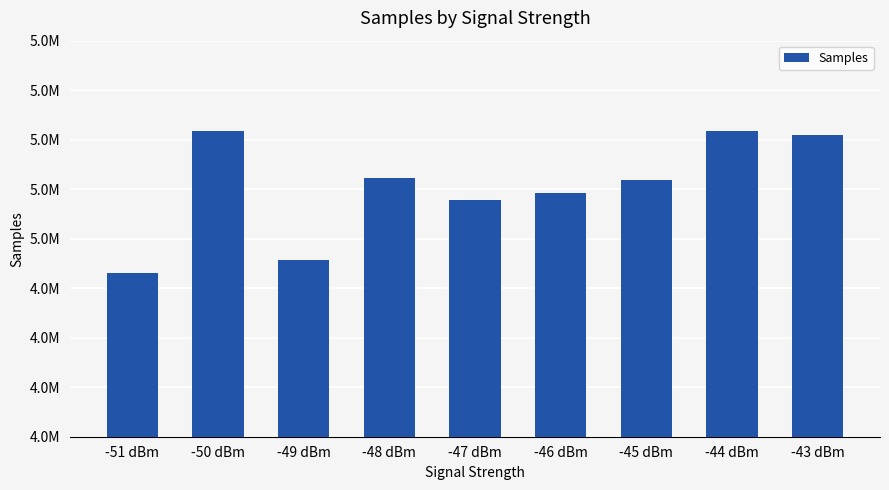

Where is the data nearest to the value 5018549?

-47 dBm